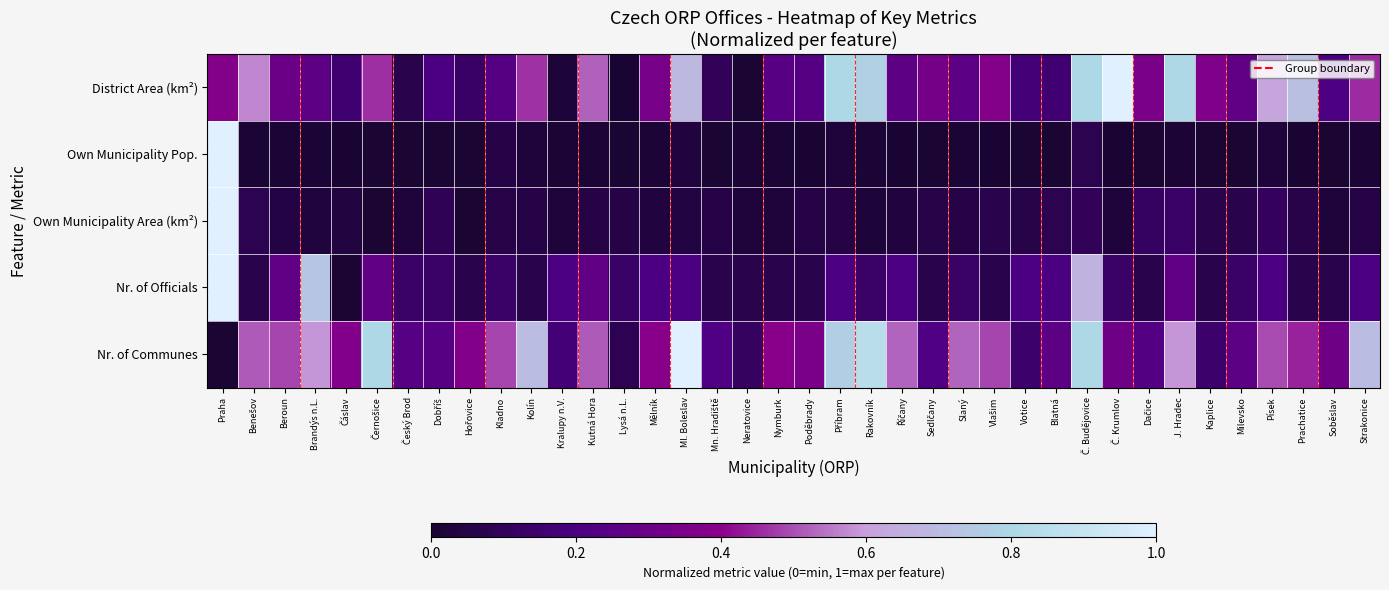

Which series changed the most between Brandýs n.L. and Kralupy n.V.?

Nr. of Officials